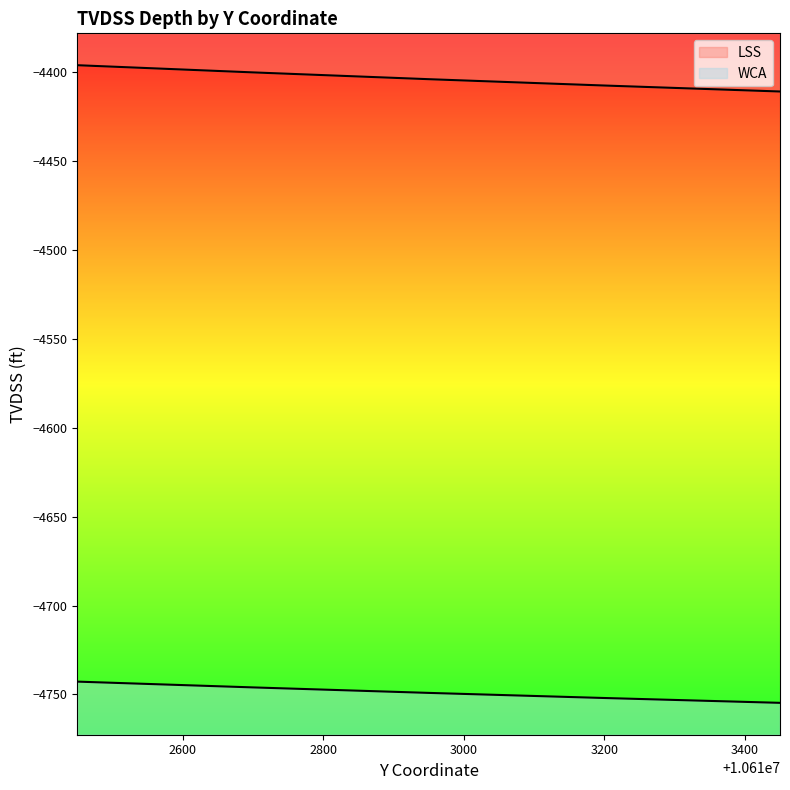

The WCA series shows -4742.8 at 10612450. True or false?

True